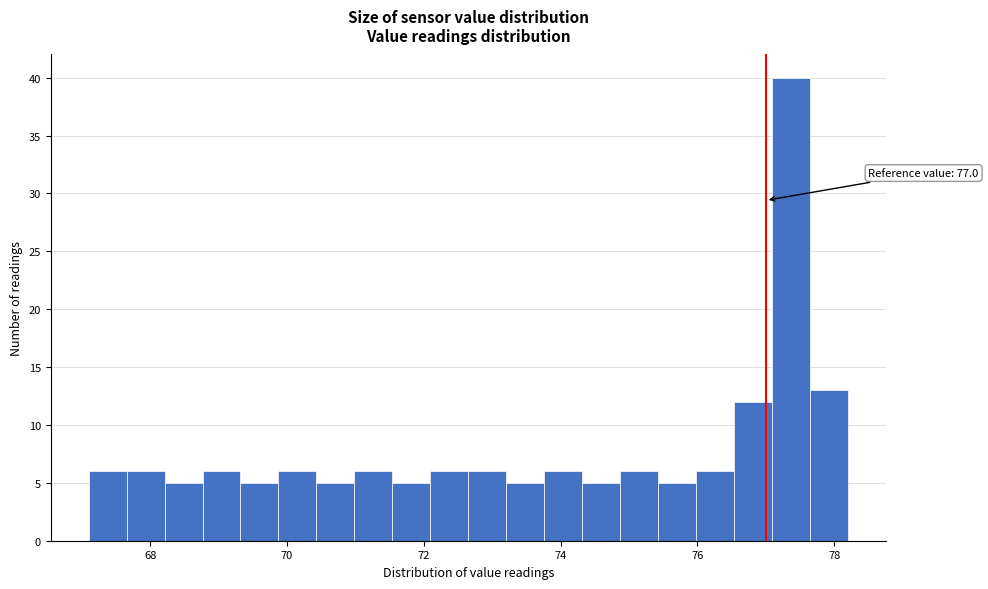

Read against the x-axis, roughly where is the centre of the tallest bar?

77.4